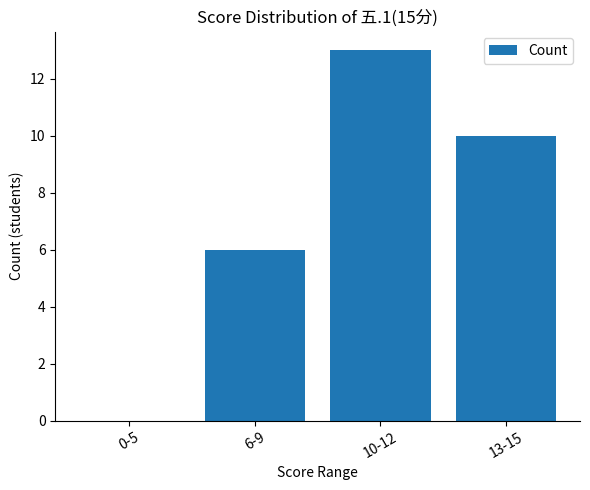

How many values are above zero?

3